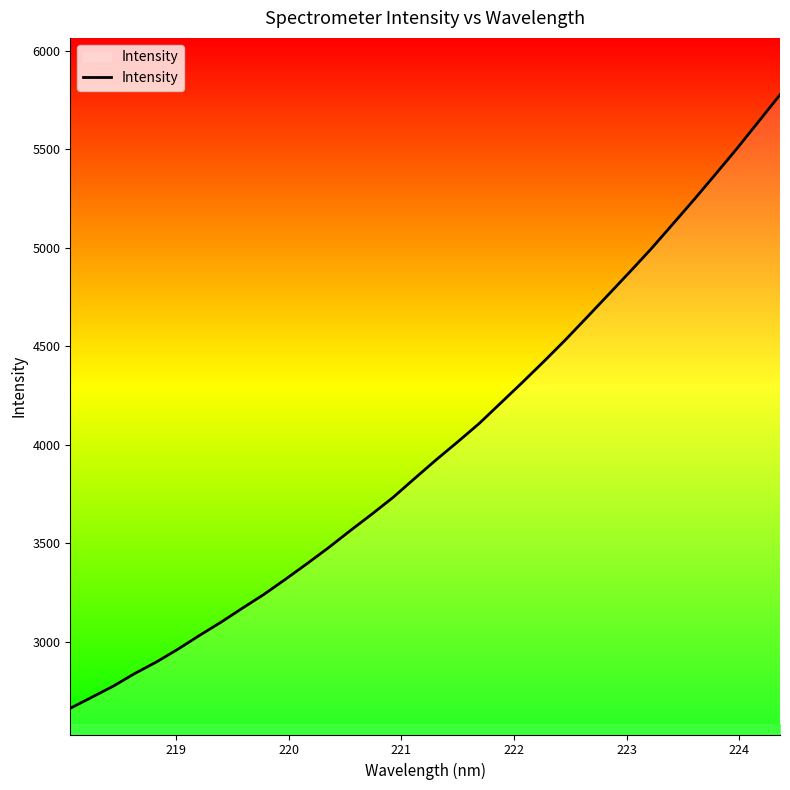

Count the number of categories in the chart.

34